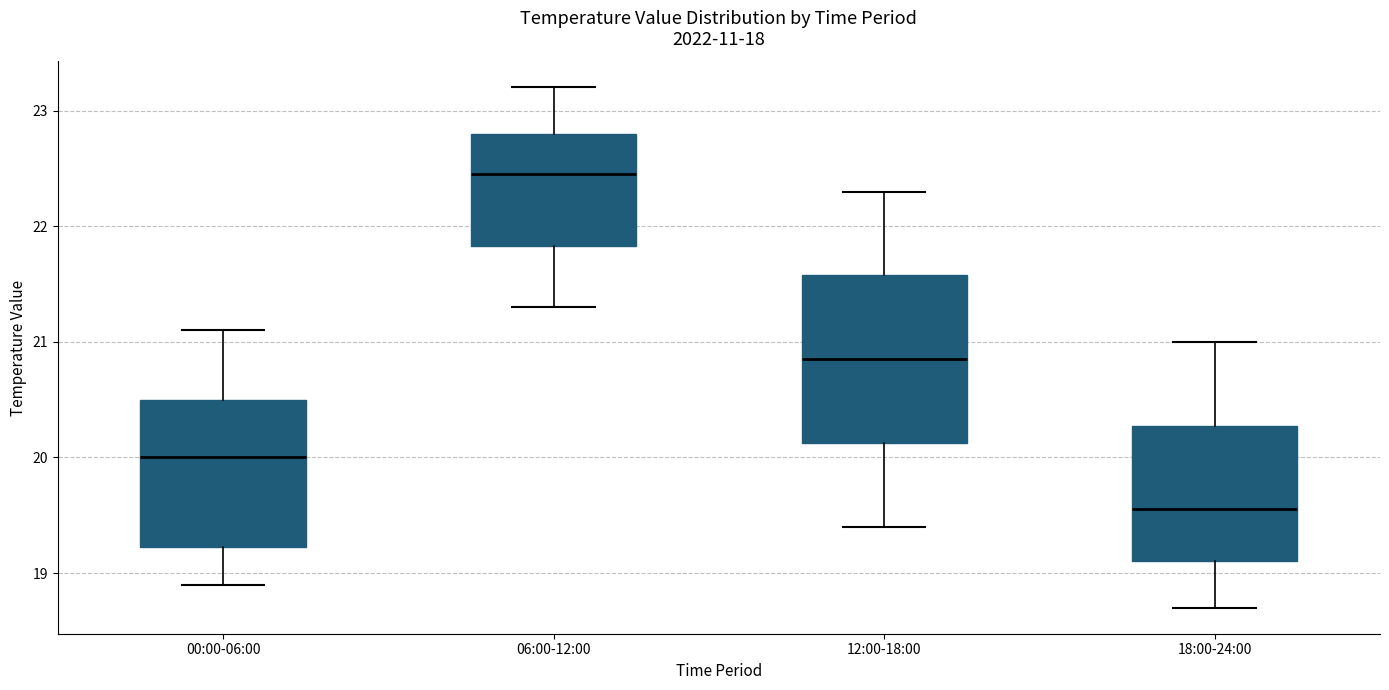

Reading left to right, read every box against the y-axis: the position of its median line, the range the box covers, and the ends of its whiskers. The values are not printed on the chart, so give them approximately, as read against the axis.

00:00-06:00: median 20.0, box 19.2 to 20.5, whiskers 18.9 to 21.1
06:00-12:00: median 22.5, box 21.8 to 22.8, whiskers 21.3 to 23.2
12:00-18:00: median 20.9, box 20.1 to 21.6, whiskers 19.4 to 22.3
18:00-24:00: median 19.6, box 19.1 to 20.3, whiskers 18.7 to 21.0